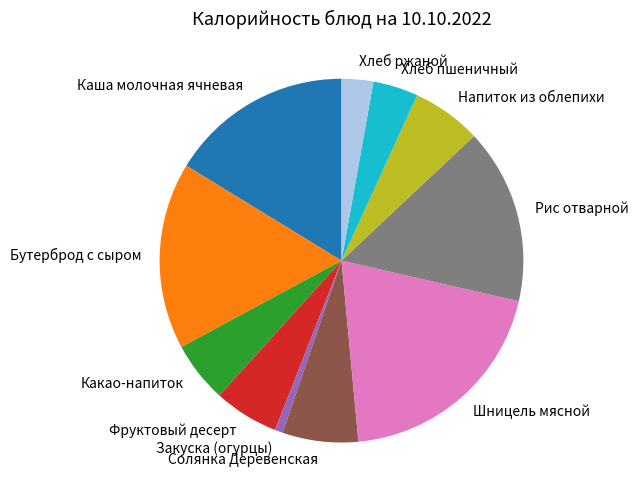

Which slice is the smallest?

Закуска (огурцы)